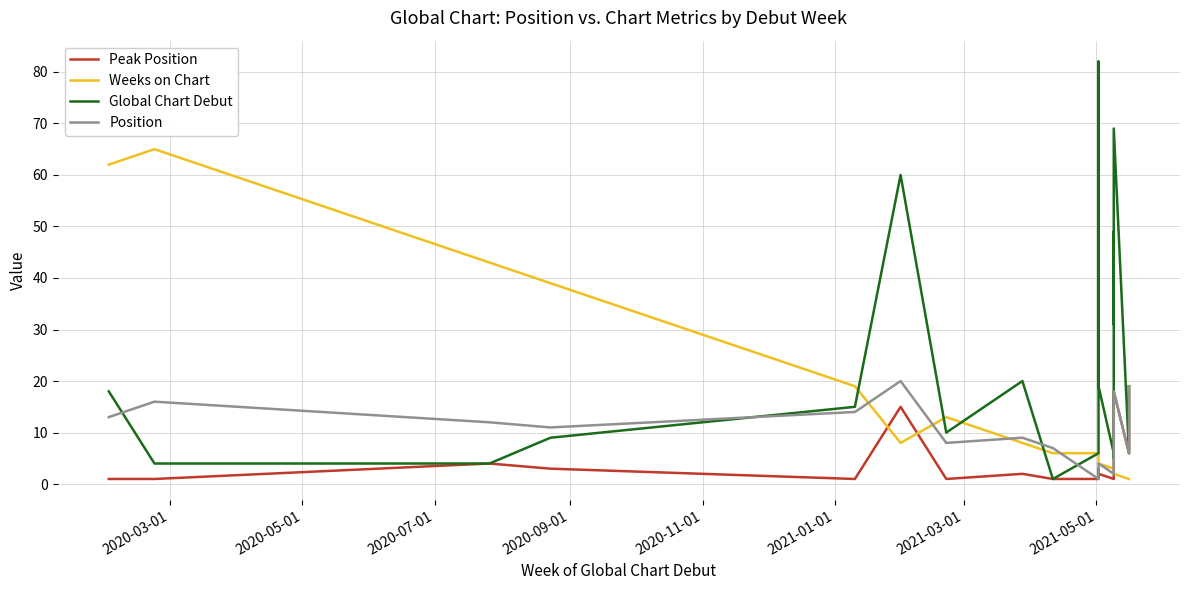

Is it true that Global Chart Debut equals 11 at 9?

False